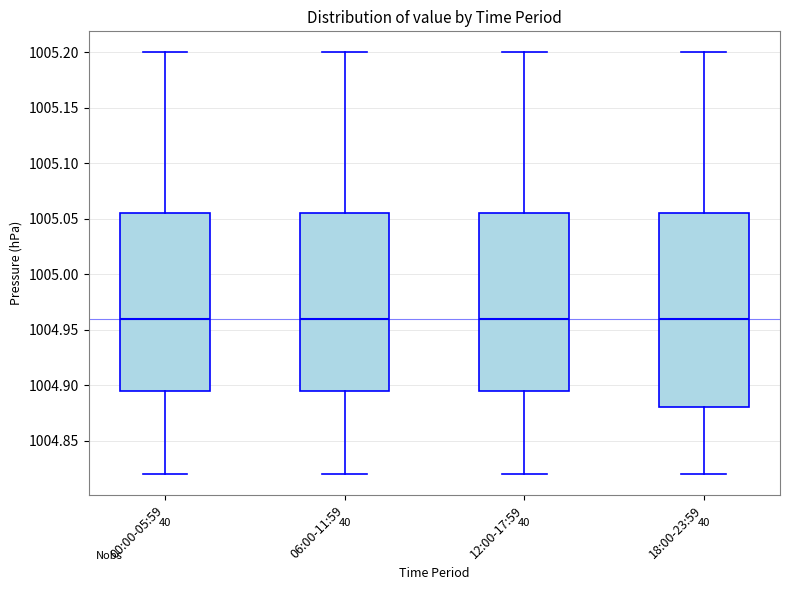

Reading left to right, read every box against the y-axis: the position of its median line, the range the box covers, and the ends of its whiskers. The values are not printed on the chart, so give them approximately, as read against the axis.

00:00-05:59: median 1004.960, box 1004.895 to 1005.055, whiskers 1004.820 to 1005.200
06:00-11:59: median 1004.960, box 1004.895 to 1005.055, whiskers 1004.820 to 1005.200
12:00-17:59: median 1004.960, box 1004.895 to 1005.055, whiskers 1004.820 to 1005.200
18:00-23:59: median 1004.960, box 1004.880 to 1005.055, whiskers 1004.820 to 1005.200